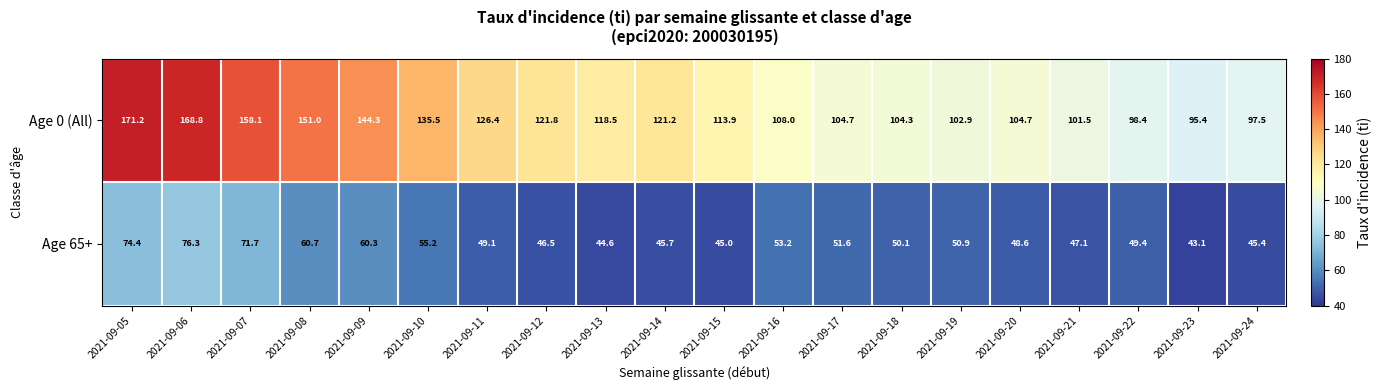

What is the smallest value displayed?

43.1